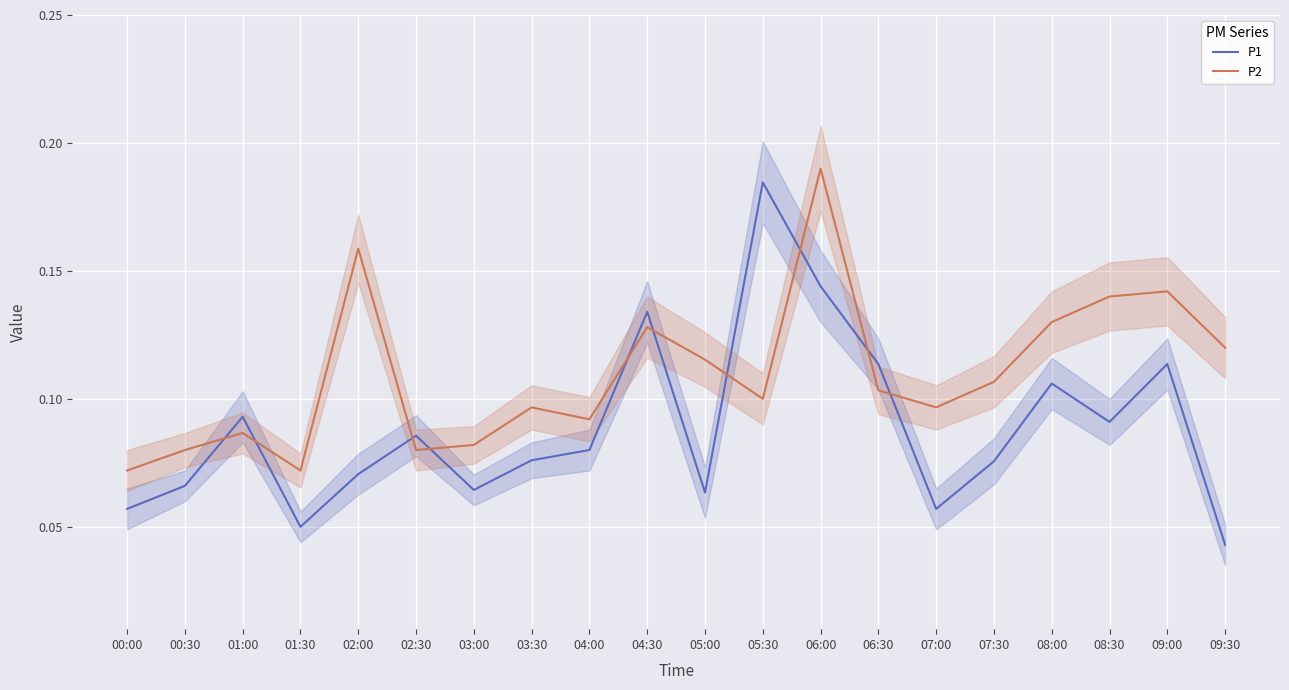

List the series in order of their overall mean, lowest first.

P1, P2